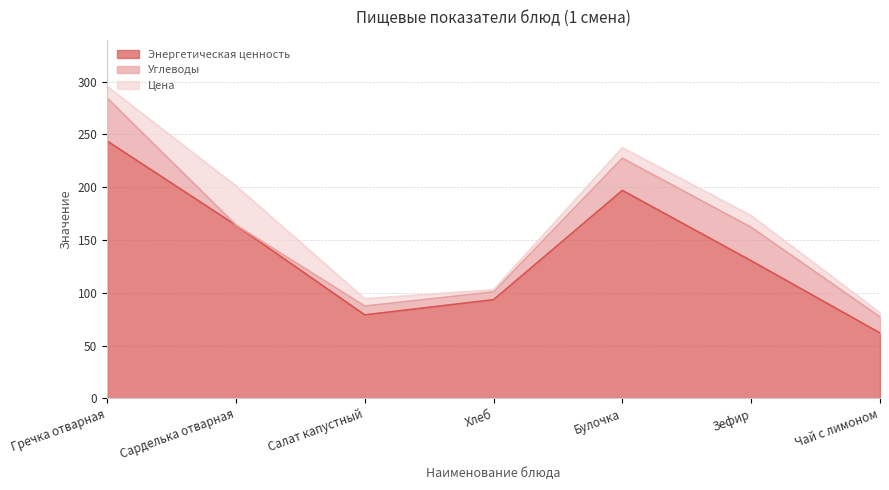

What is the total value across all series at Булочка?

237.4